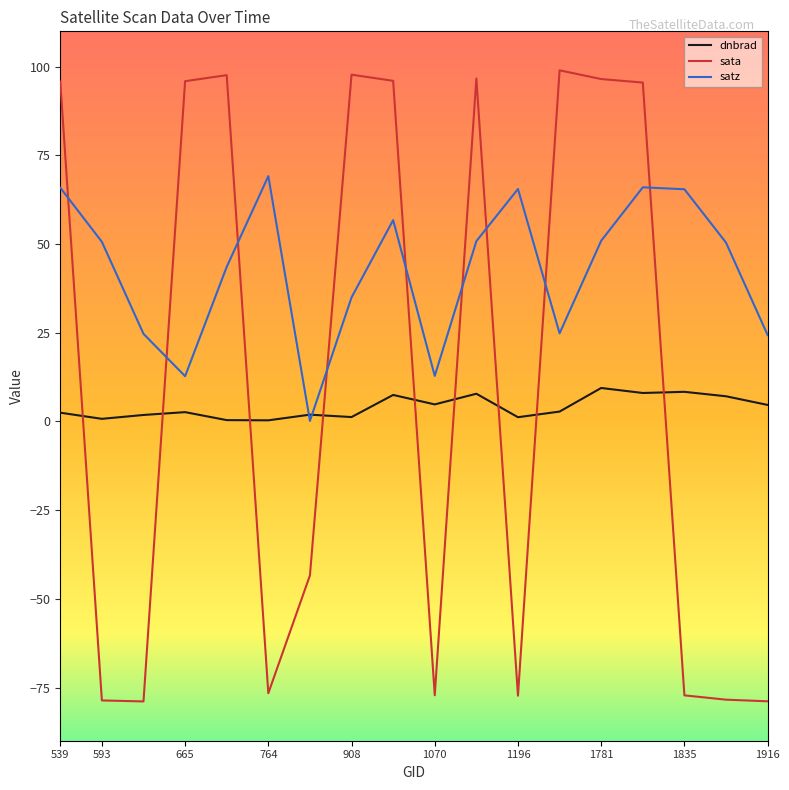

What is the greatest value displayed?

99.0